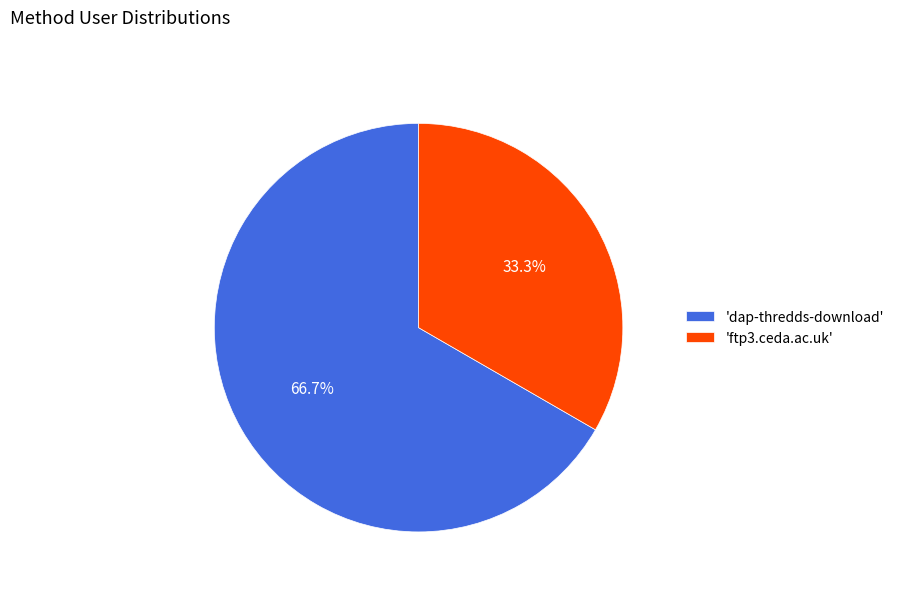

Rank the categories by value from highest to lowest.

'dap-thredds-download', 'ftp3.ceda.ac.uk'